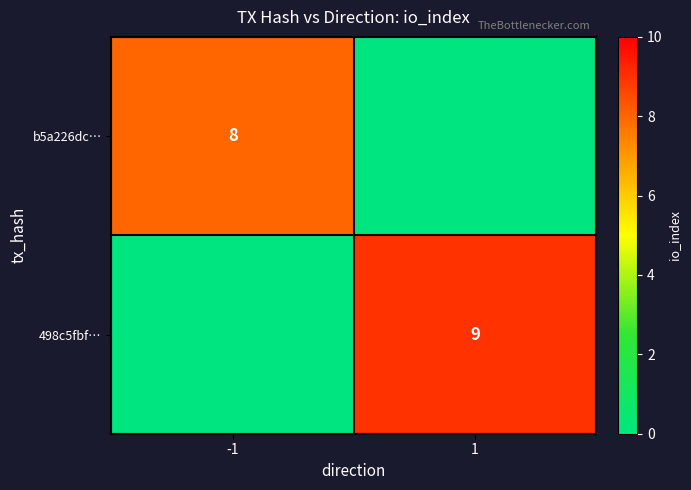

What is the greatest value displayed?

9